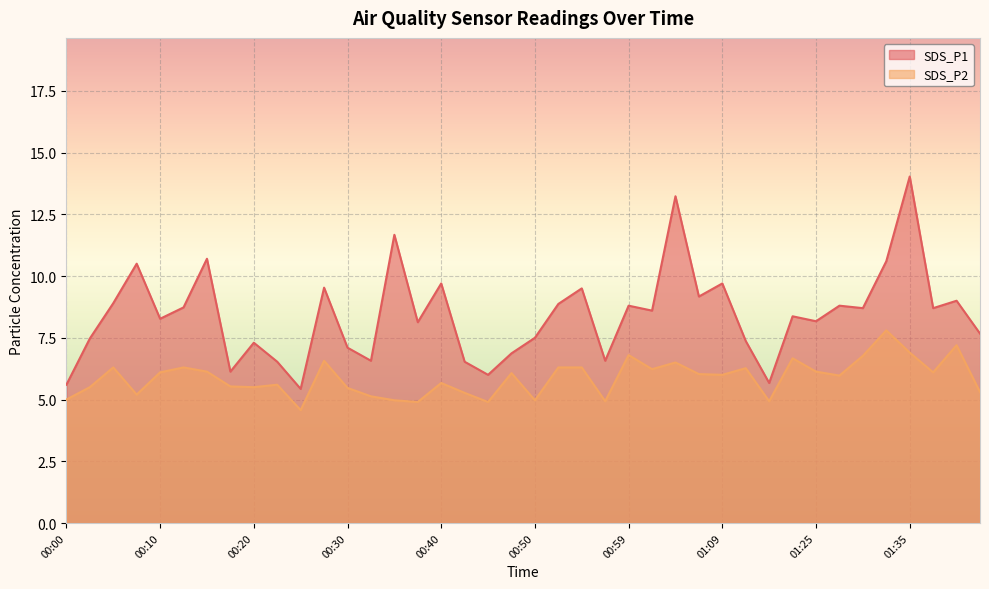

What is the label of the 21st point from the left?

00:50